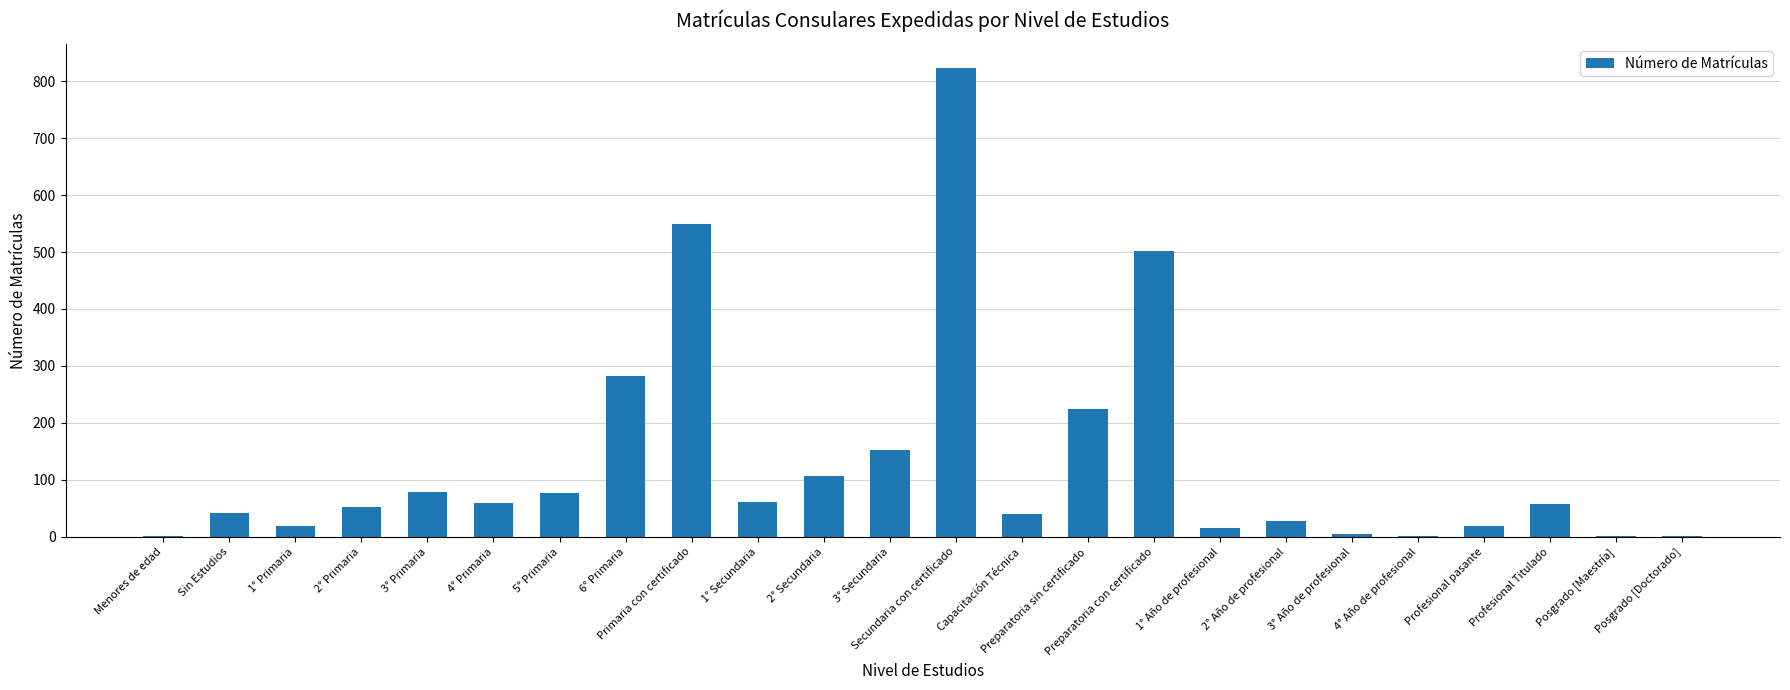

Is it true that the value at 2° Secundaria is 163?

False